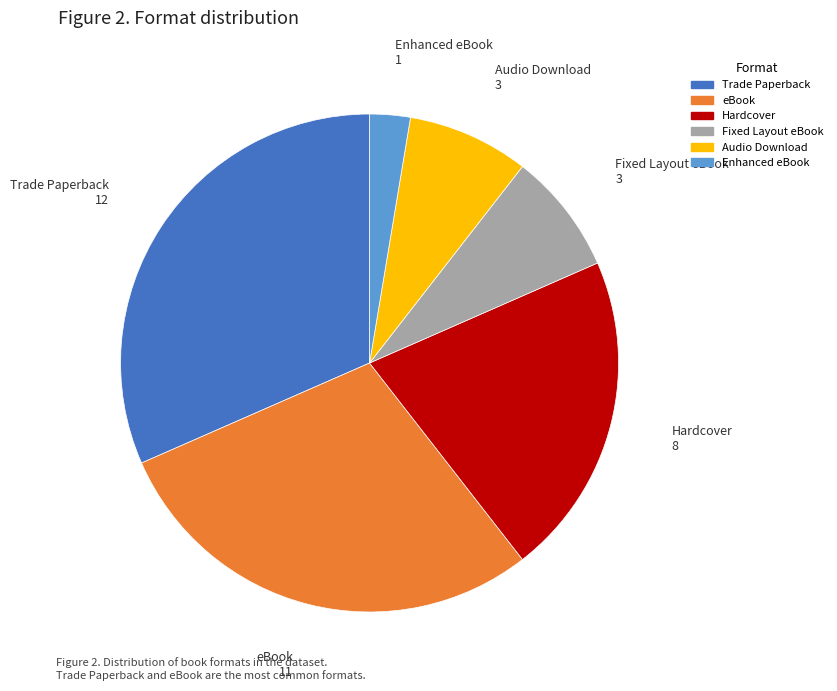

Is there any slice that represents more than half of the pie?

No